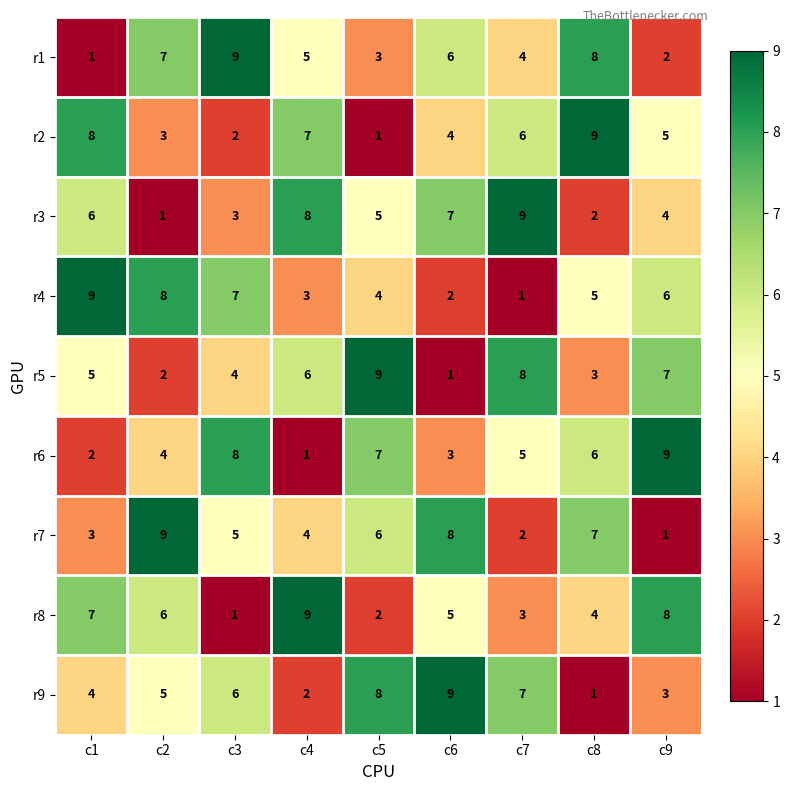

What is the maximum value for r1?

9